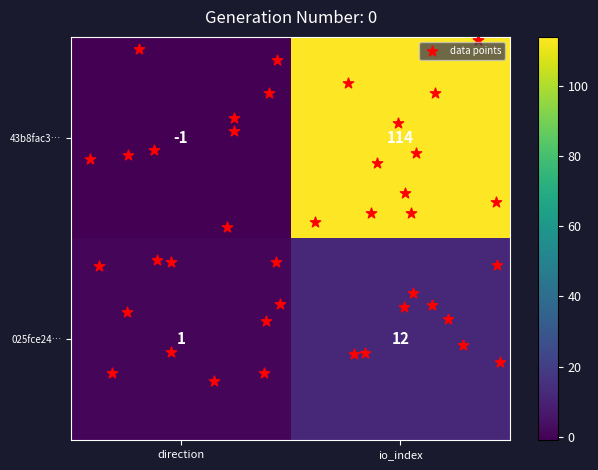

How many values in 43b8fac3… are above zero?

1